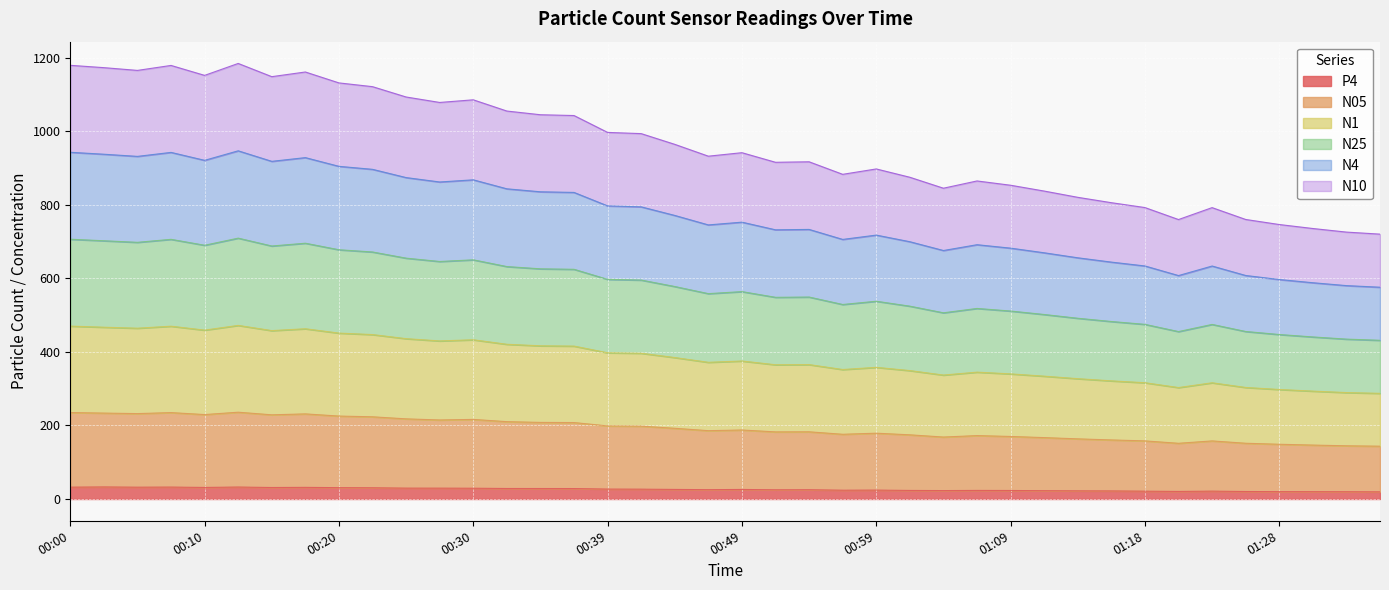

What is the label of the 21st point from the left?

00:49